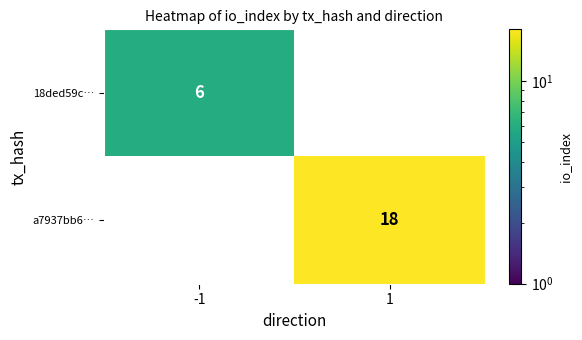

Is it true that a7937bb6… equals 18 at 1?

True